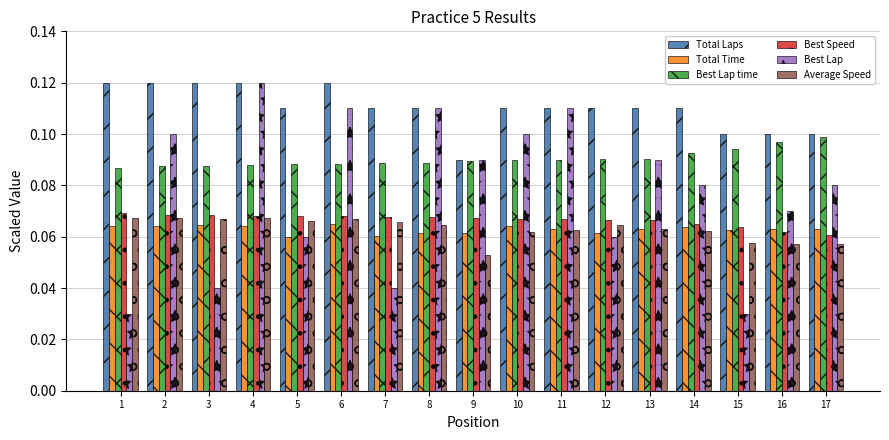

At which label is Average Speed closest to 0?

9